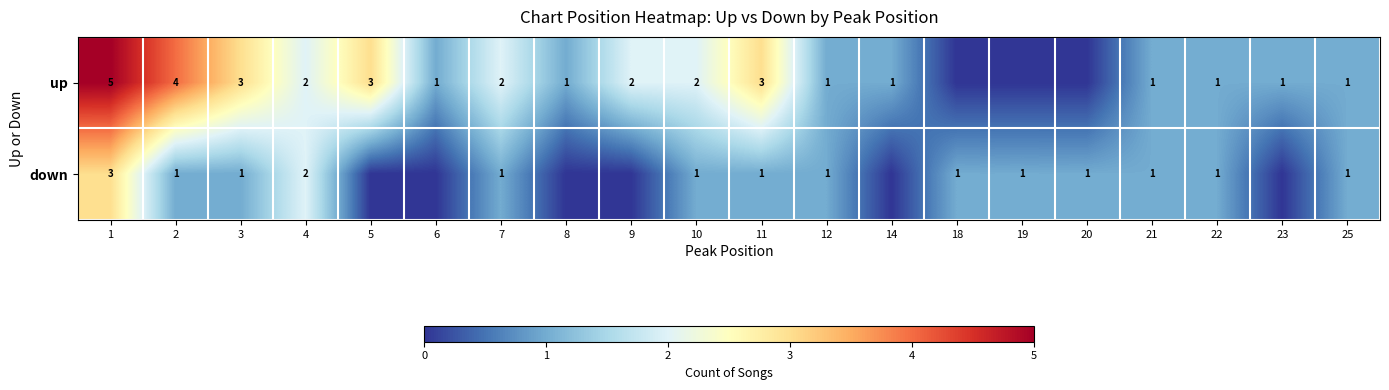

At how many categories does at least one series exceed 2?

5